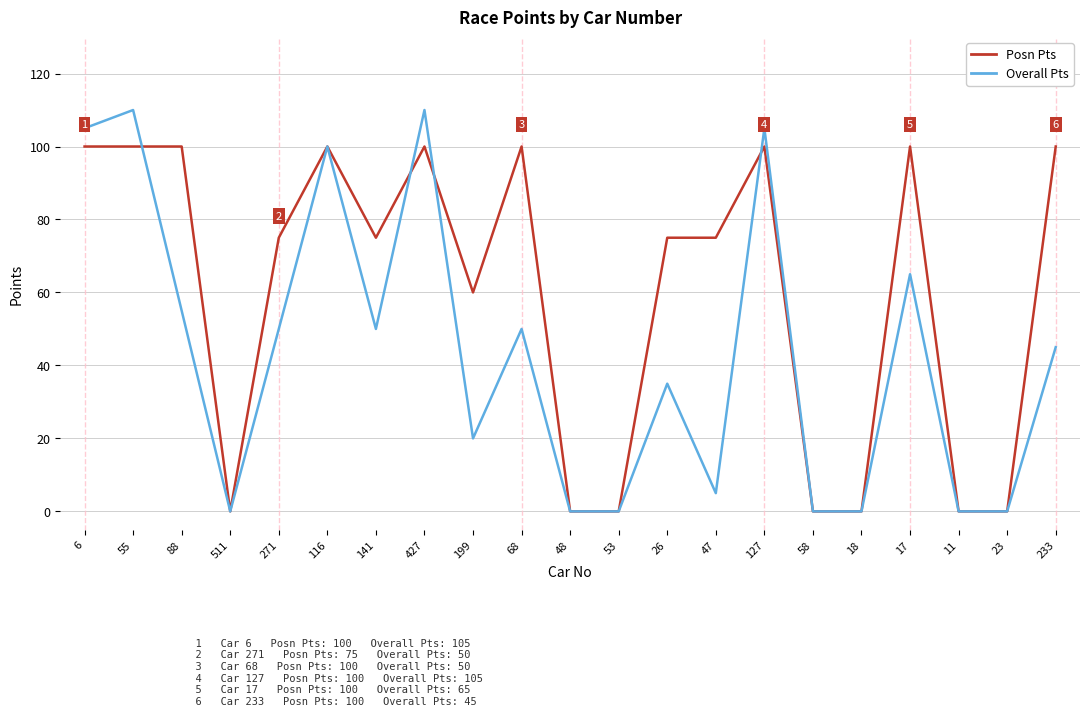

Rank the series by their average value, from highest to lowest.

Posn Pts, Overall Pts